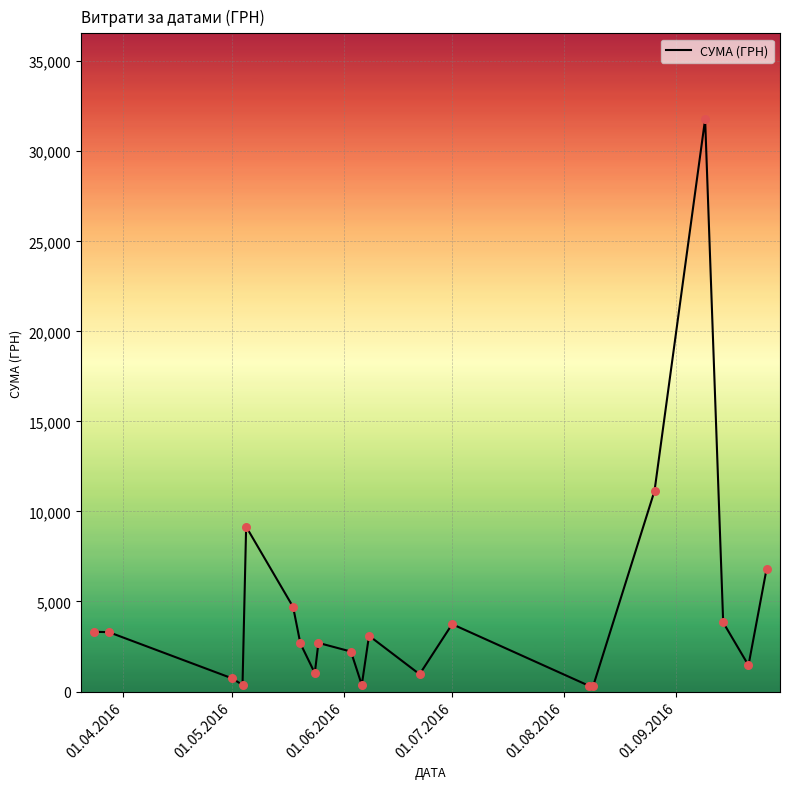

What is the greatest value displayed?

31782.9